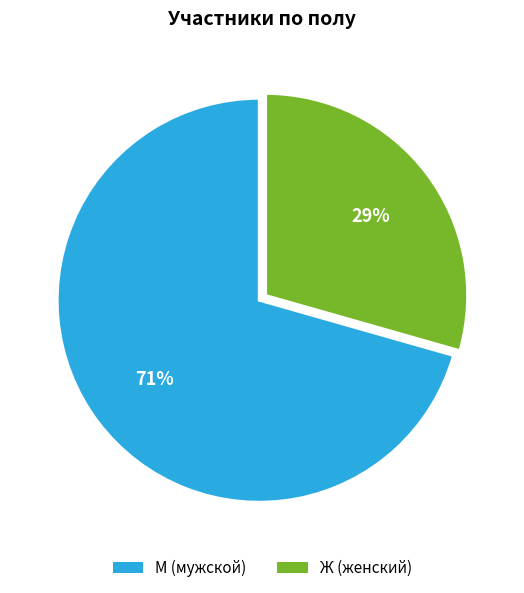

Is there a majority slice in this chart?

Yes